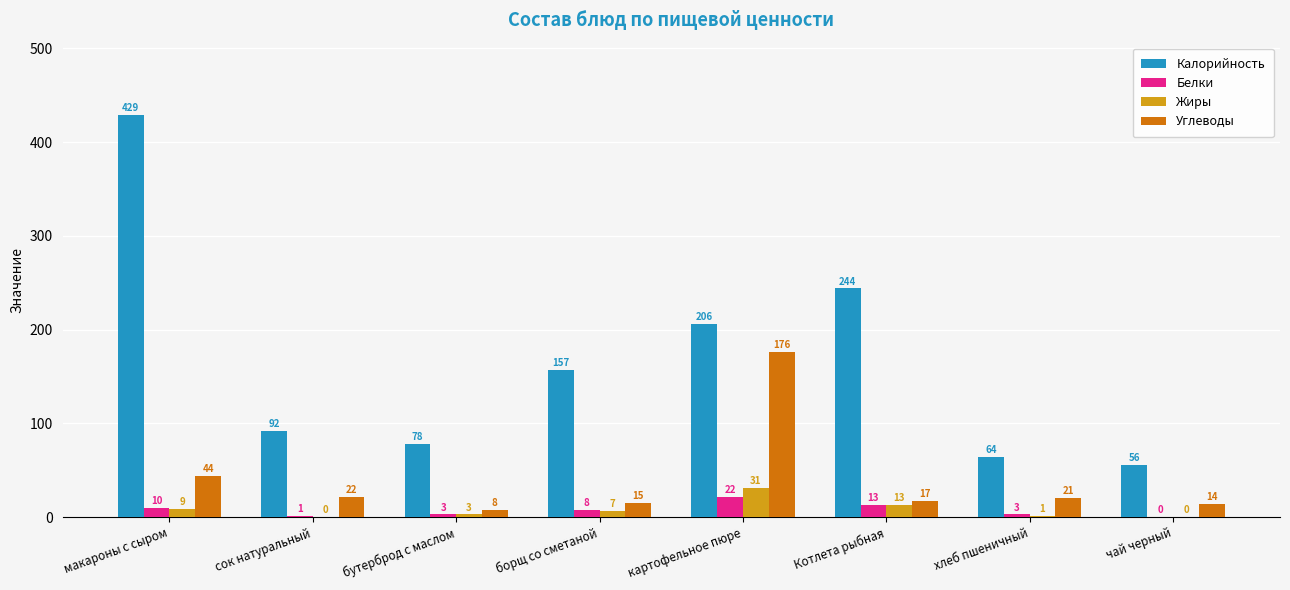

At which category is the sum across all series the highest?

макароны с сыром